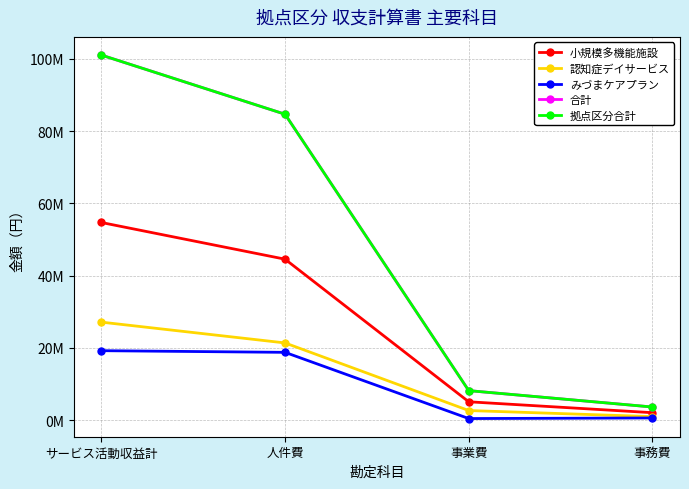

At サービス活動収益計, list the series in order from largest to smallest.

合計, 拠点区分合計, 小規模多機能施設, 認知症デイサービス, みづまケアプラン